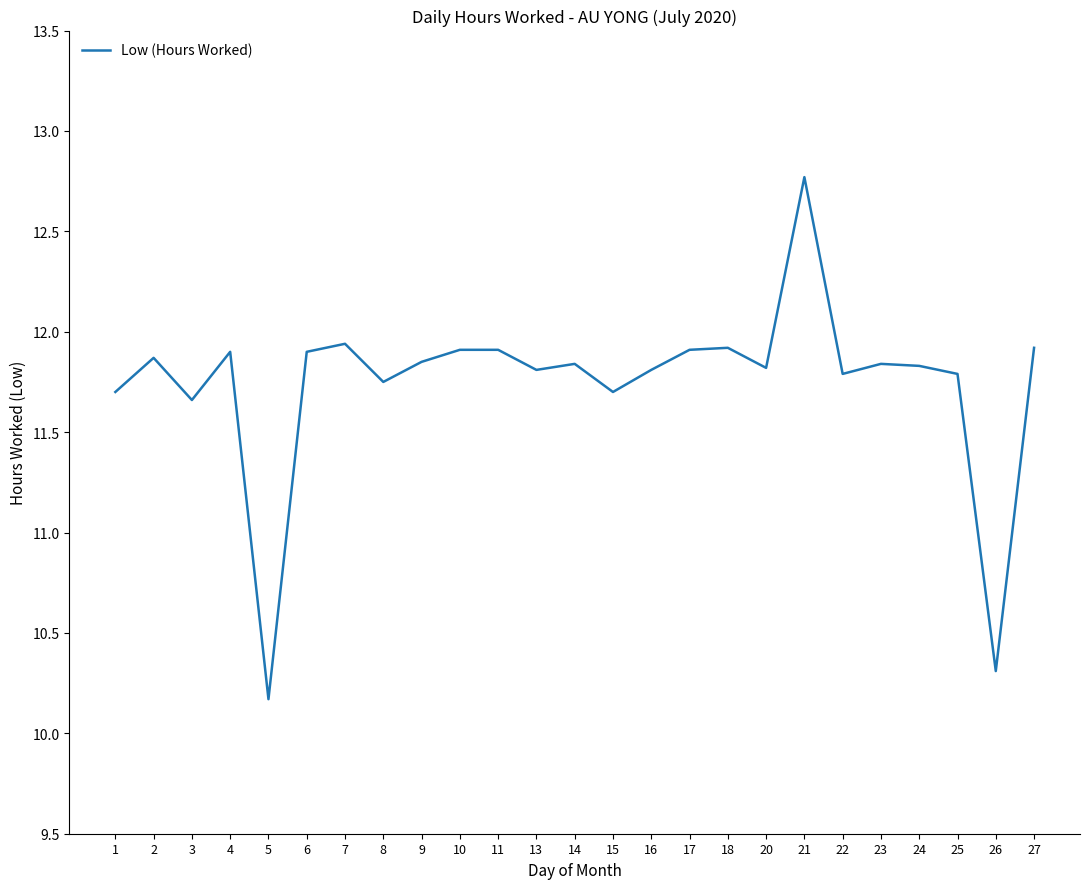

True or false: the data shows 17.9 at 8.

False